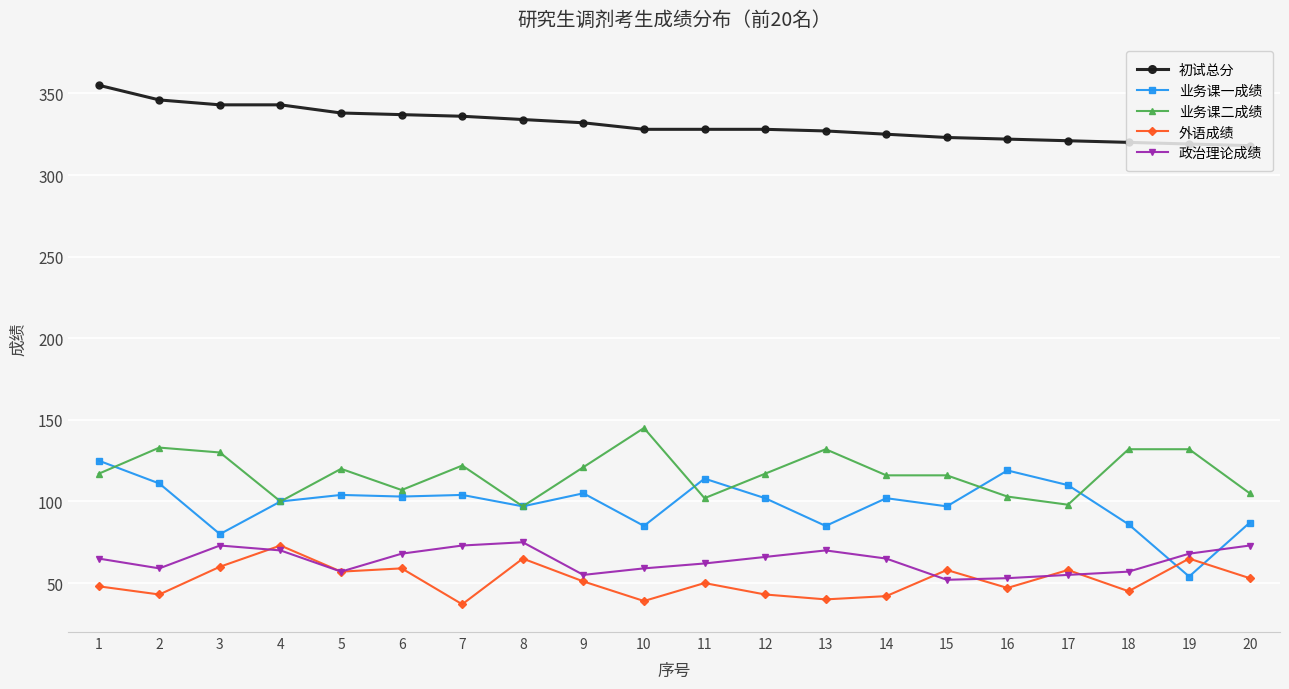

Count the number of data series in this chart.

5